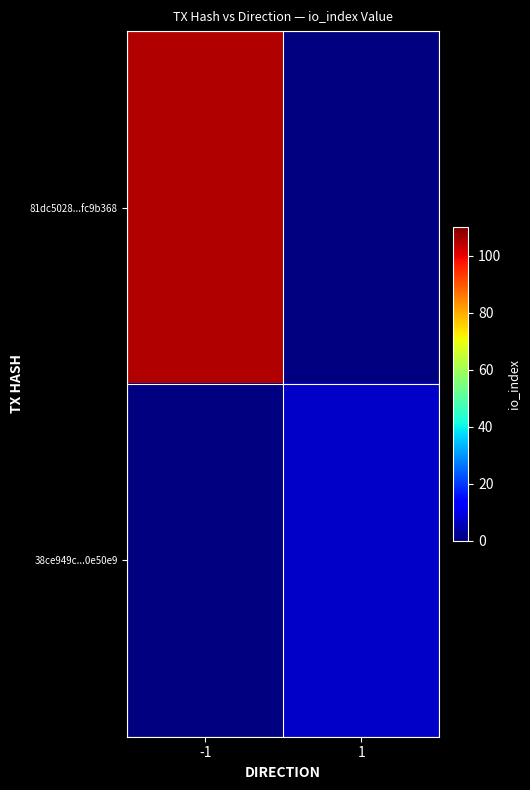

Is the value of 81dc5028...fc9b368 at 1 greater than the value of 38ce949c...0e50e9 at -1?

No